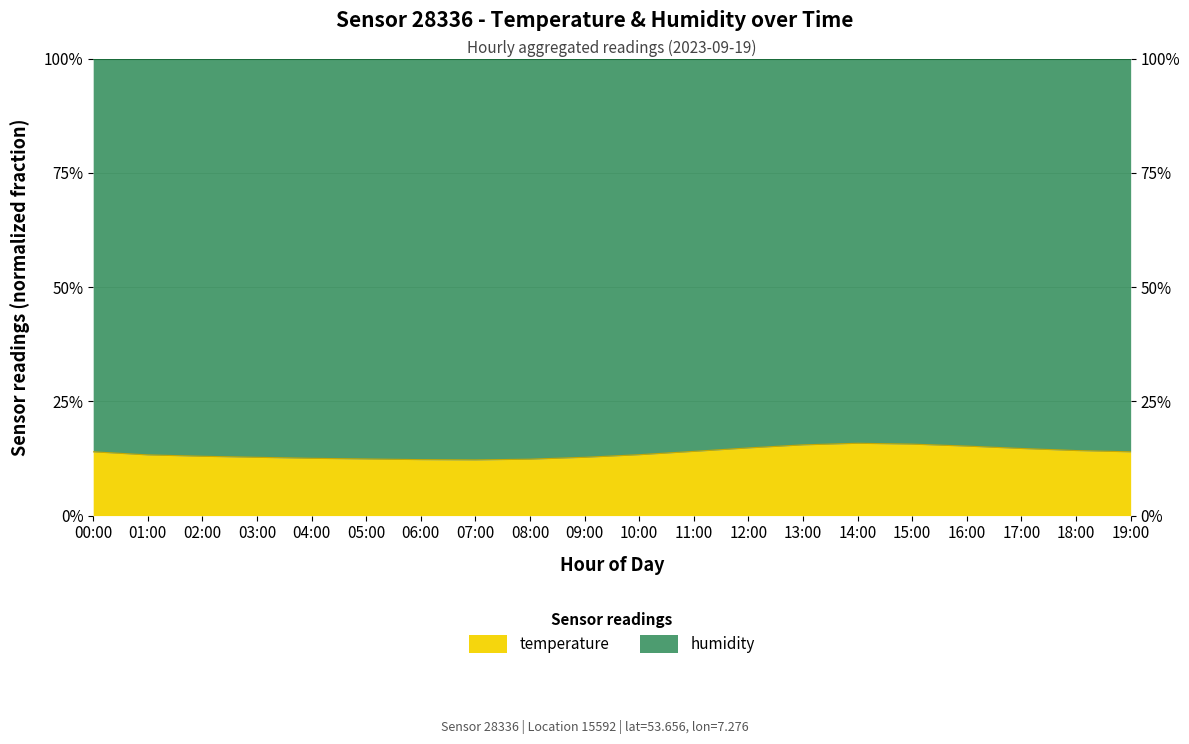

List the labels in order of value, largest first.

14:00, 15:00, 13:00, 16:00, 12:00, 17:00, 18:00, 11:00, 00:00, 19:00, 10:00, 01:00, 02:00, 09:00, 03:00, 04:00, 05:00, 08:00, 06:00, 07:00